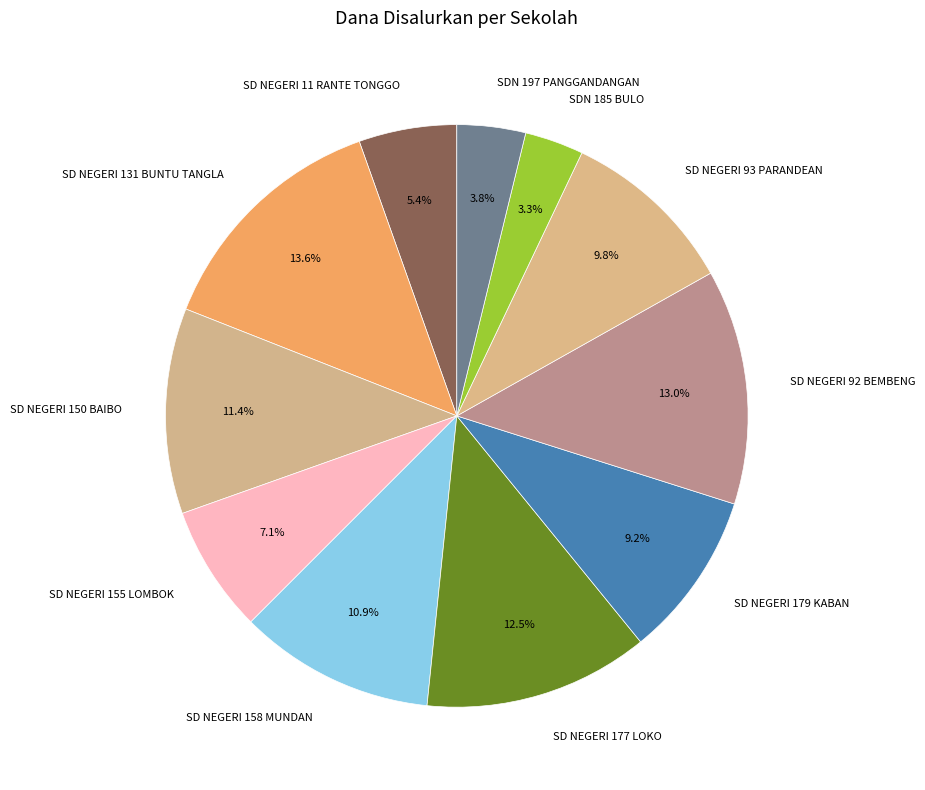

True or false: SD NEGERI 131 BUNTU TANGLA accounts for 26% of the total.

False